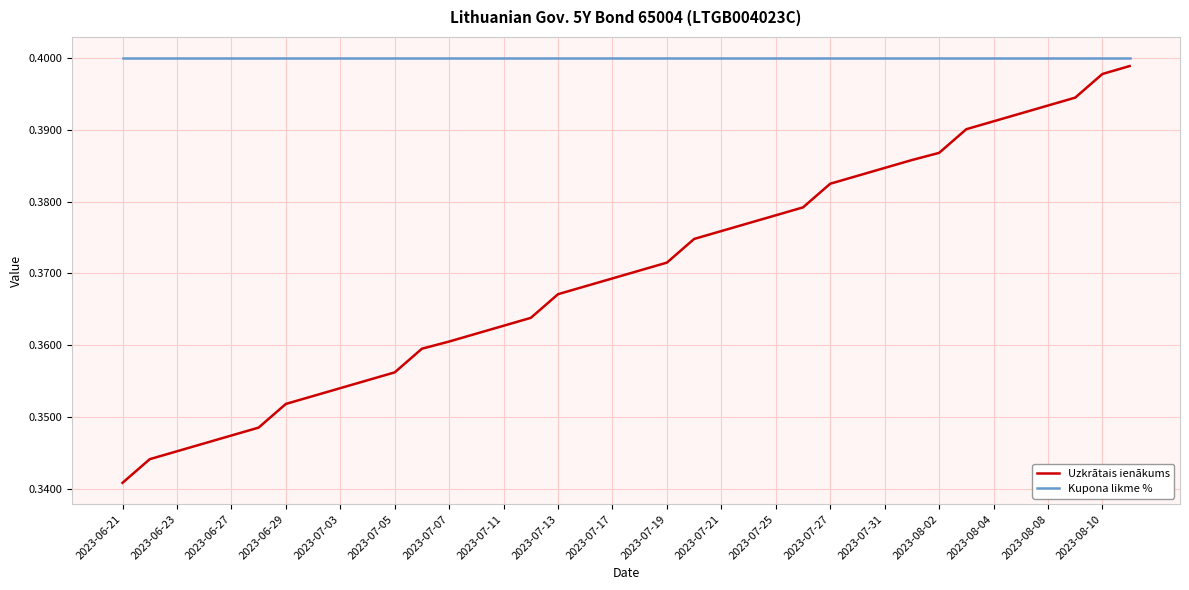

How many distinct data groups are displayed?

2